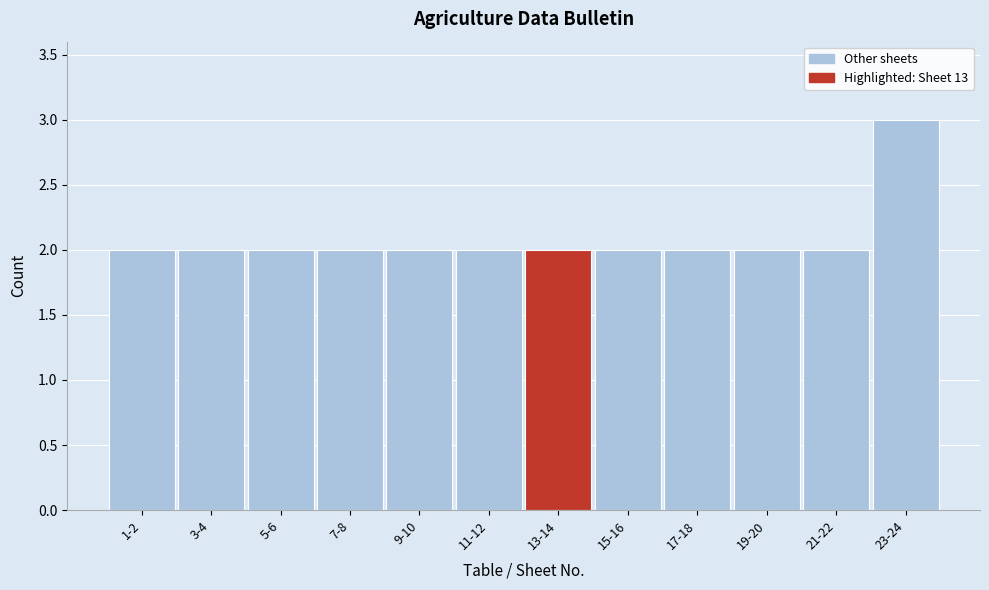

Reading right to left, transcribe all the data shown in this chart.

23-24=3	21-22=2	19-20=2	17-18=2	15-16=2	13-14=2	11-12=2	9-10=2	7-8=2	5-6=2	3-4=2	1-2=2